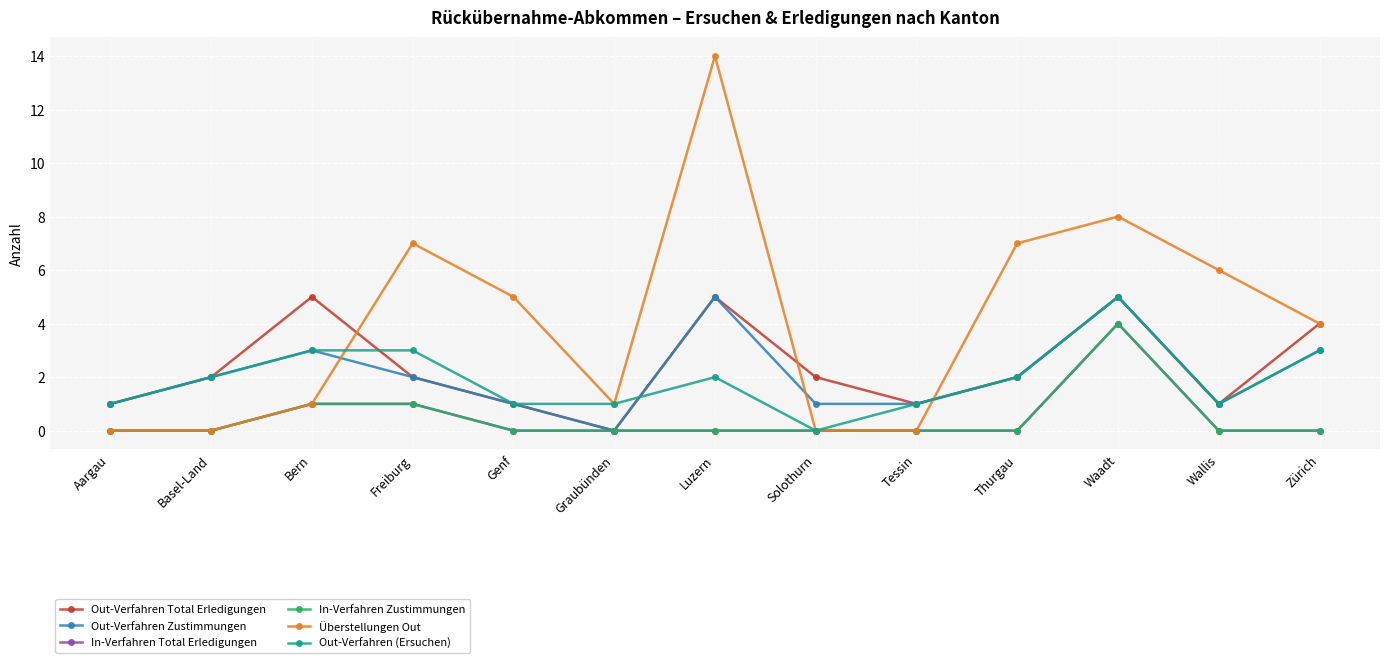

True or false: In-Verfahren Total Erledigungen and In-Verfahren Zustimmungen cross at least once.

False